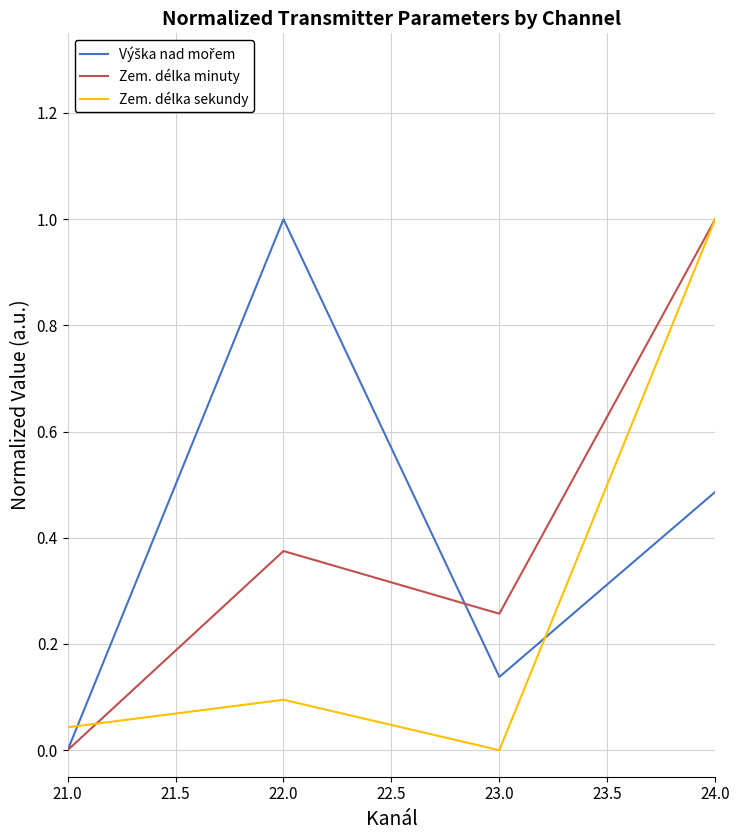

What is the difference between the maximum and second lowest values in the Zem. délka sekundy series?

1.0